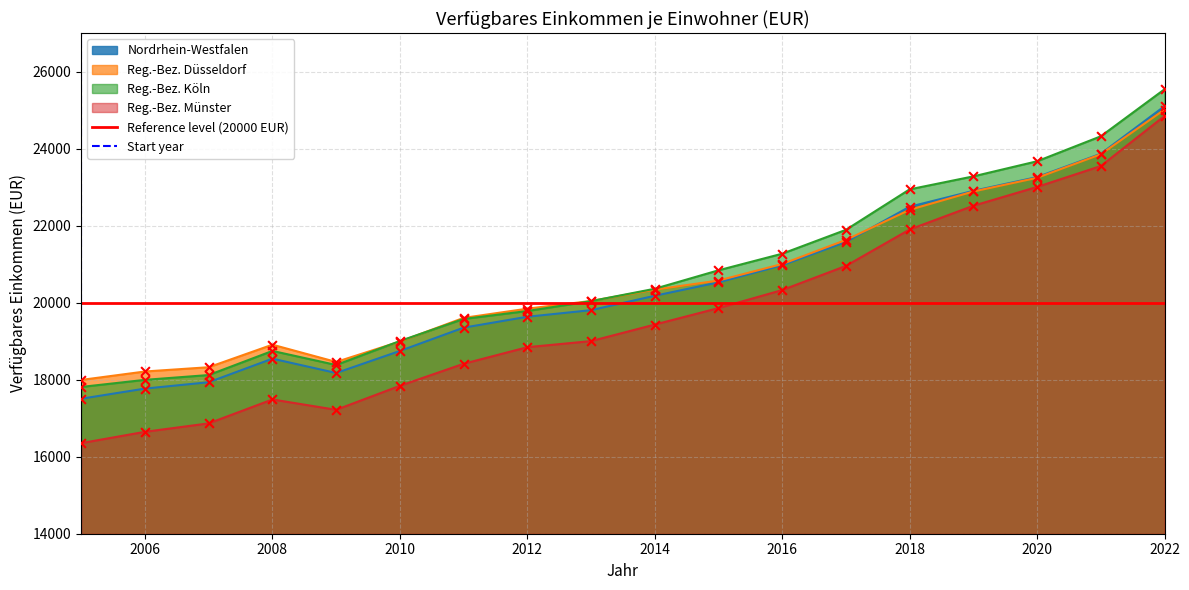

What is the maximum value for Reg.-Bez. Düsseldorf?

25013